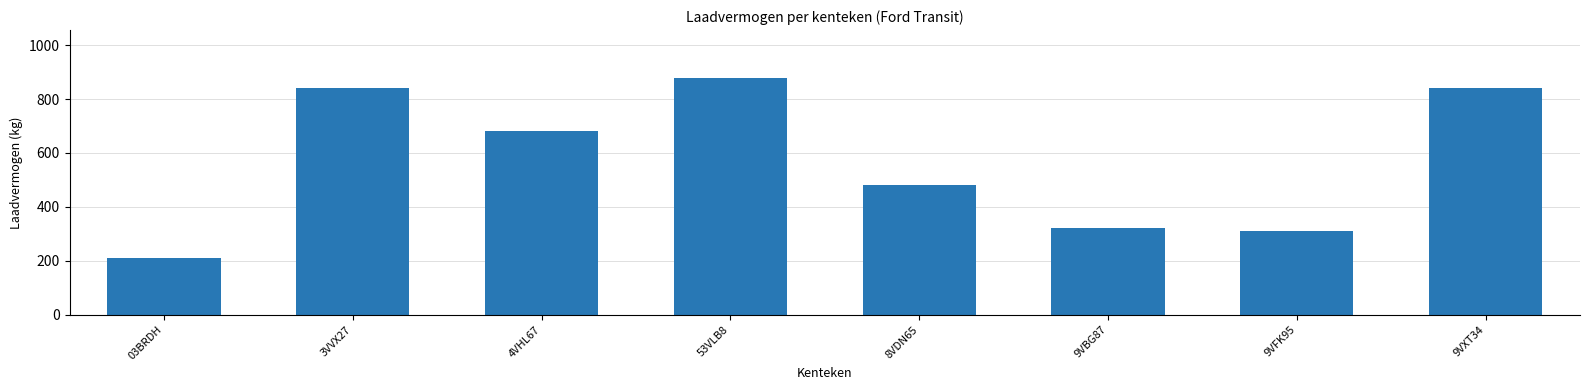

What is the difference between the maximum and minimum values?

670